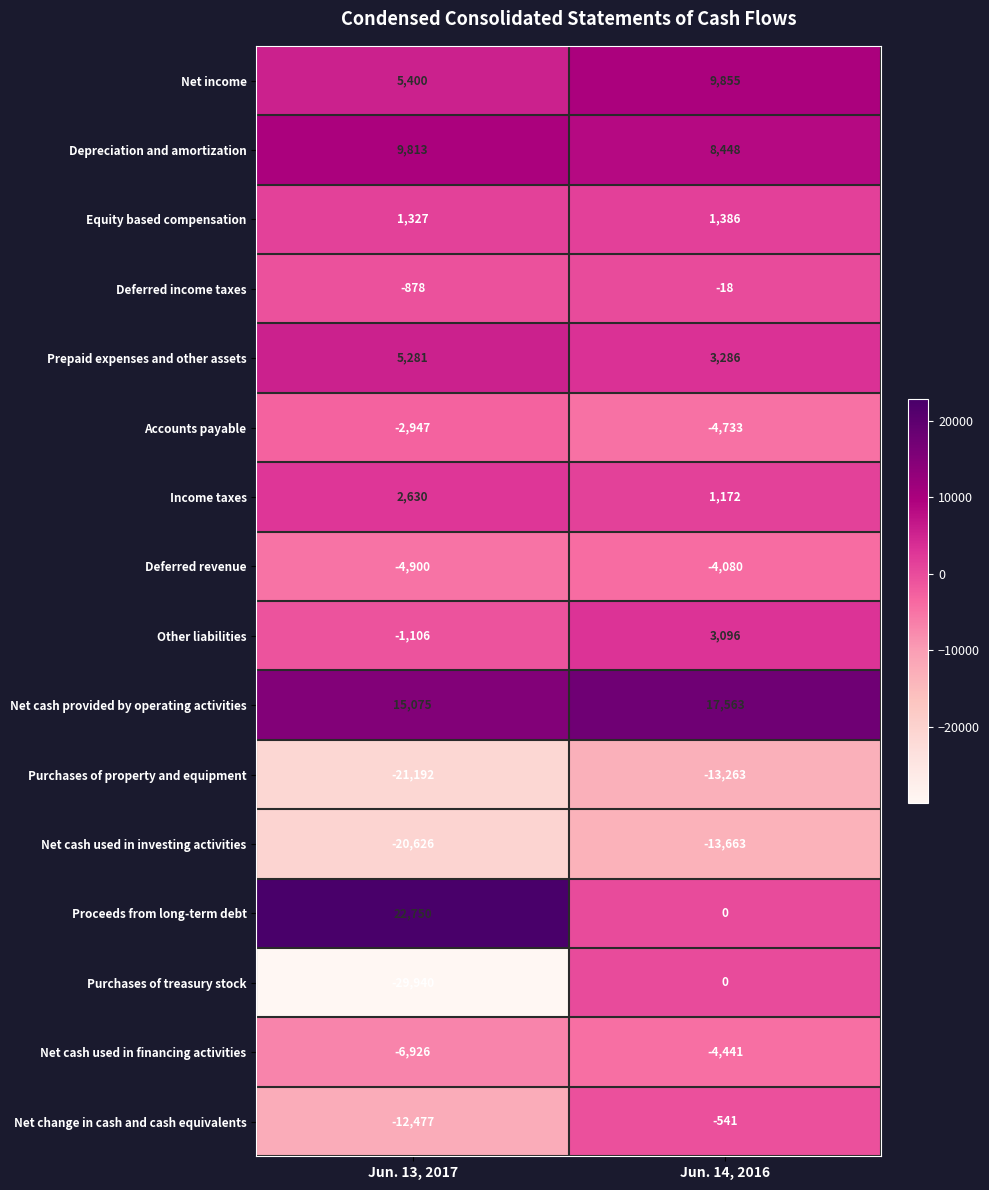

Which series has the widest spread of values?

Purchases of treasury stock